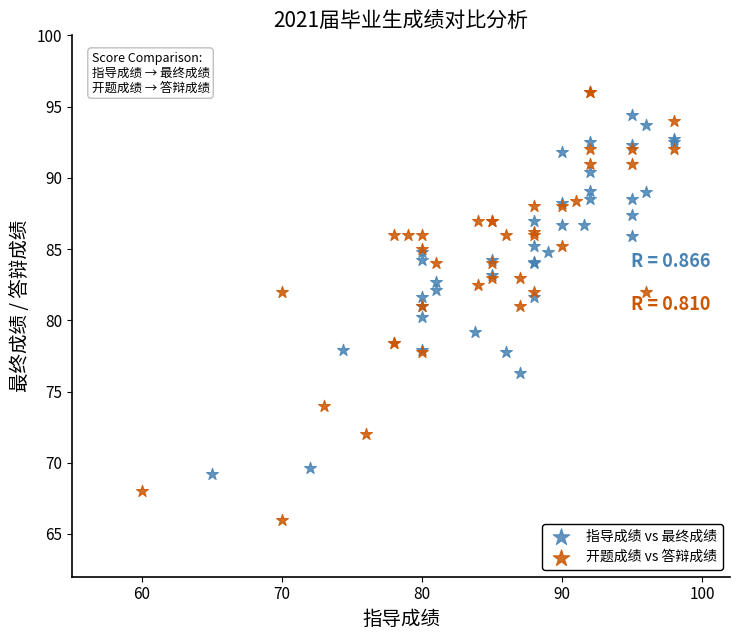

What are all the series names shown in the legend?

指导成绩 vs 最终成绩, 开题成绩 vs 答辩成绩